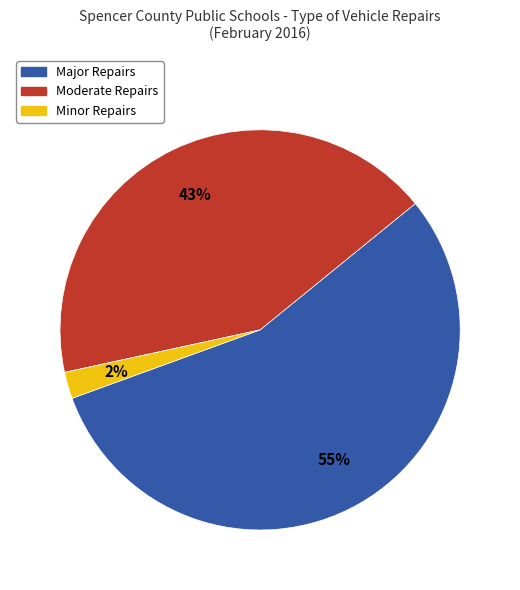

To the nearest percent, what is the average slice percentage?

33%